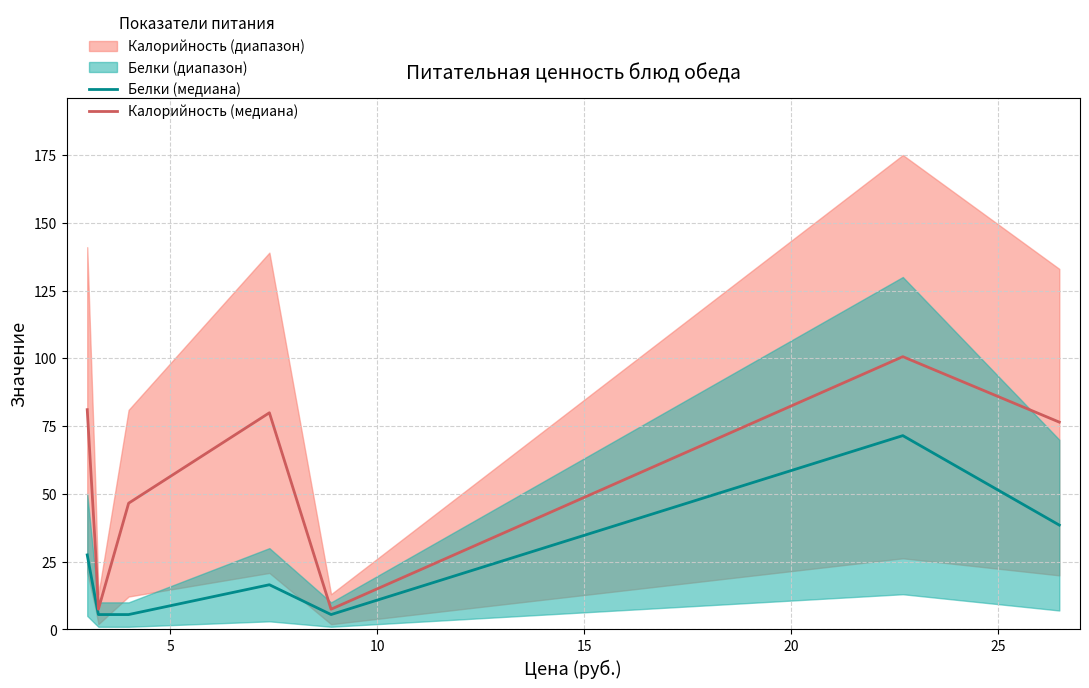

What is the maximum value for Калорийность (медиана)?

100.6